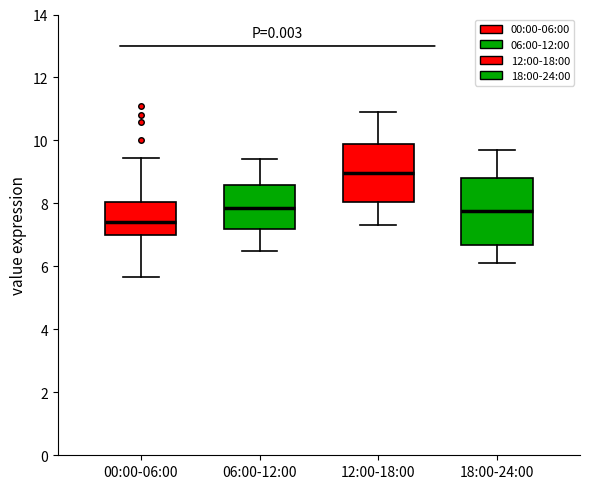

Which box's median line is the lowest?

00:00-06:00